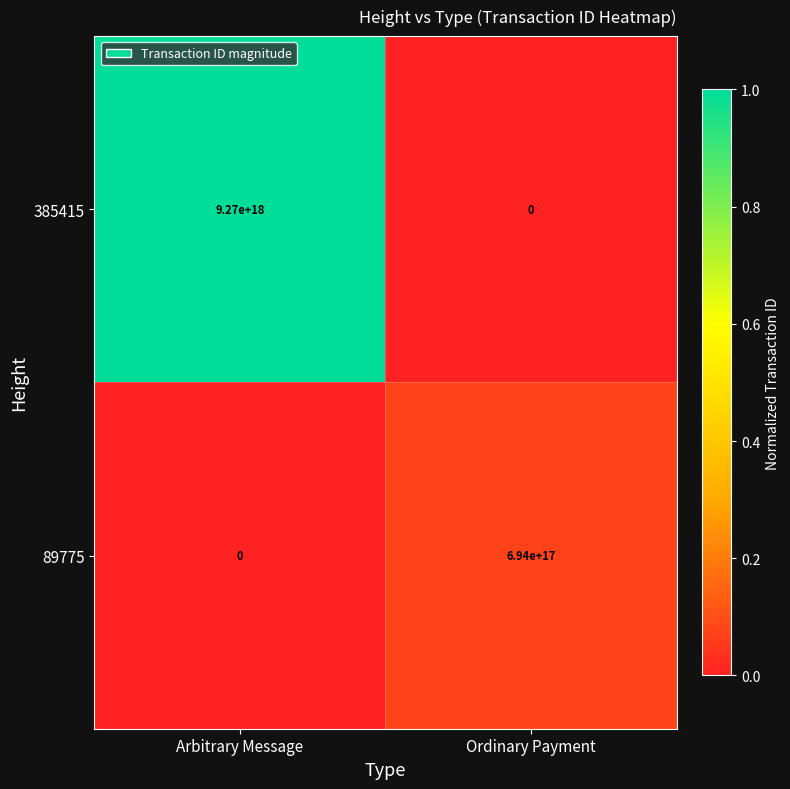

Where is 89775 nearest to the value 347000000000000000?

Arbitrary Message